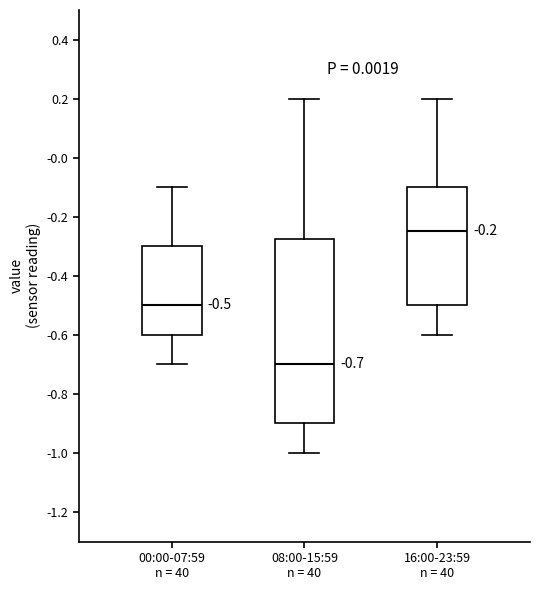

Comparing the boxes themselves (not the whiskers), which one is the tallest?

08:00-15:59 n = 40